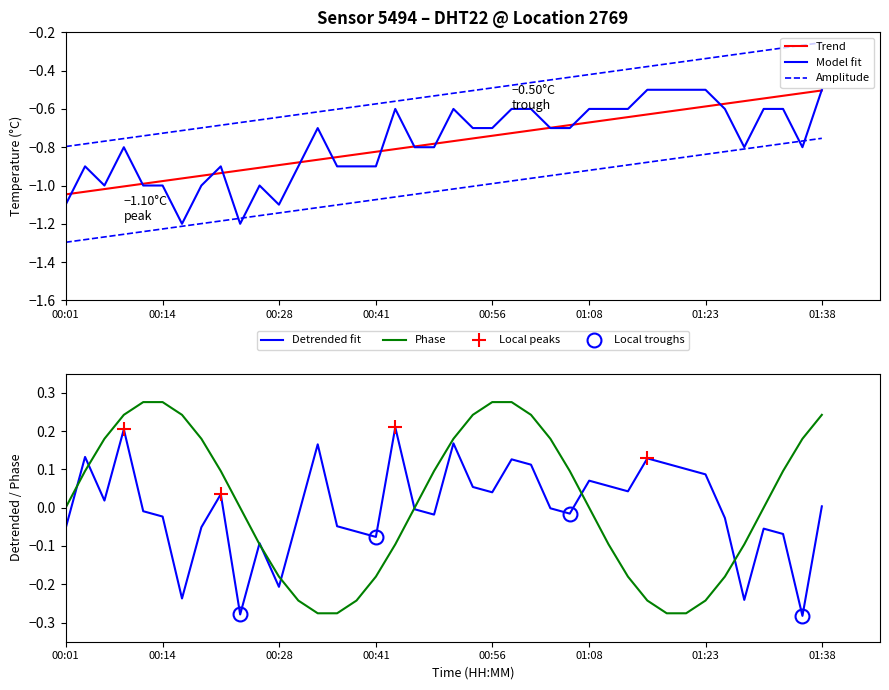

The value at 31 is -0.5. True or false?

True